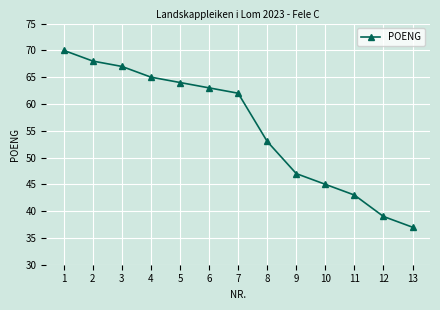

What is the change in value from 1 to 6?

-7